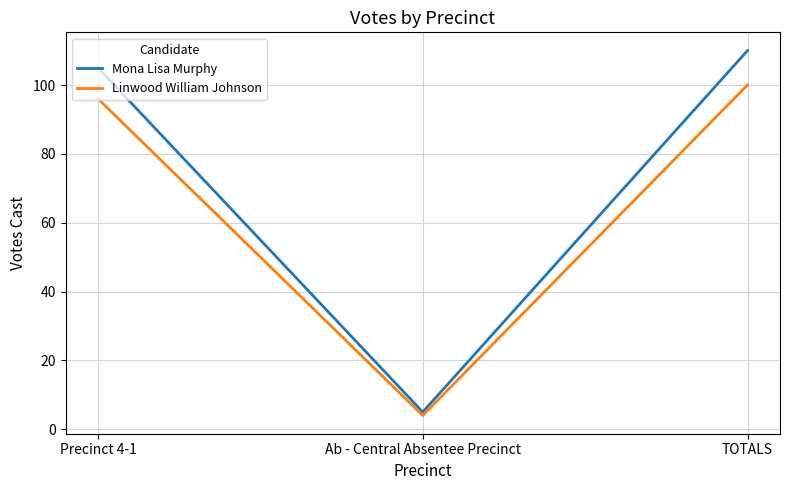

Does the chart display data point markers on the line(s)?

No